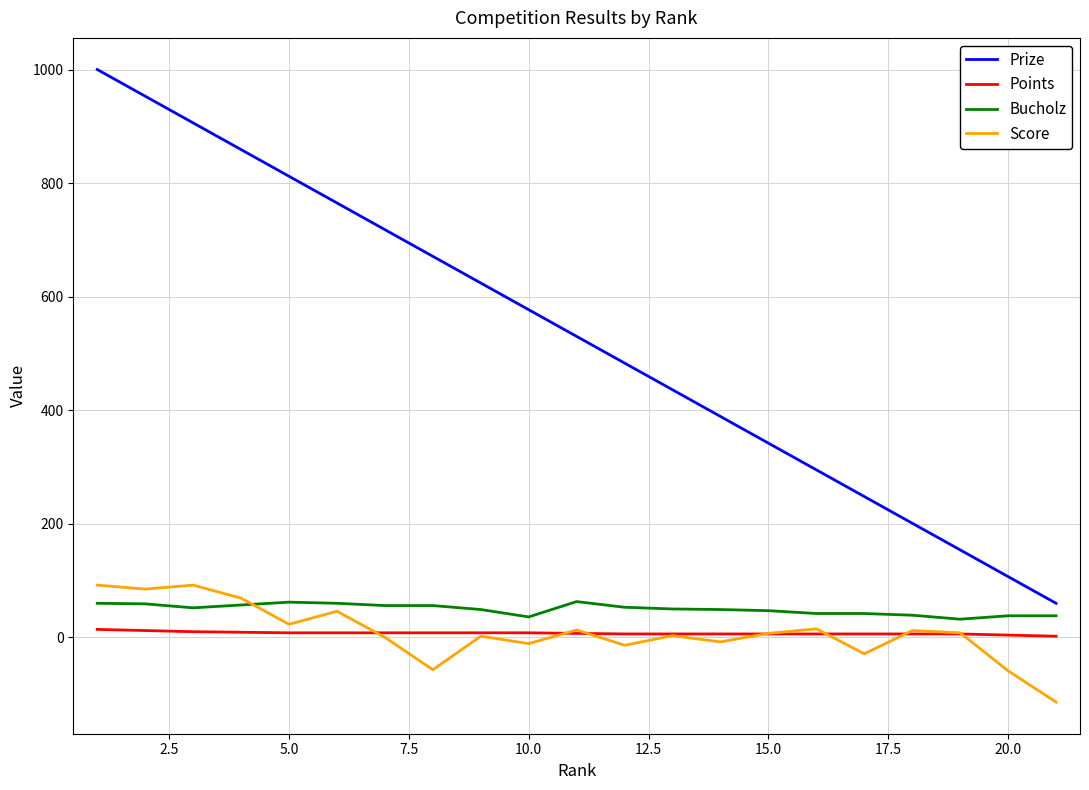

Does the chart display data point markers on the line(s)?

No